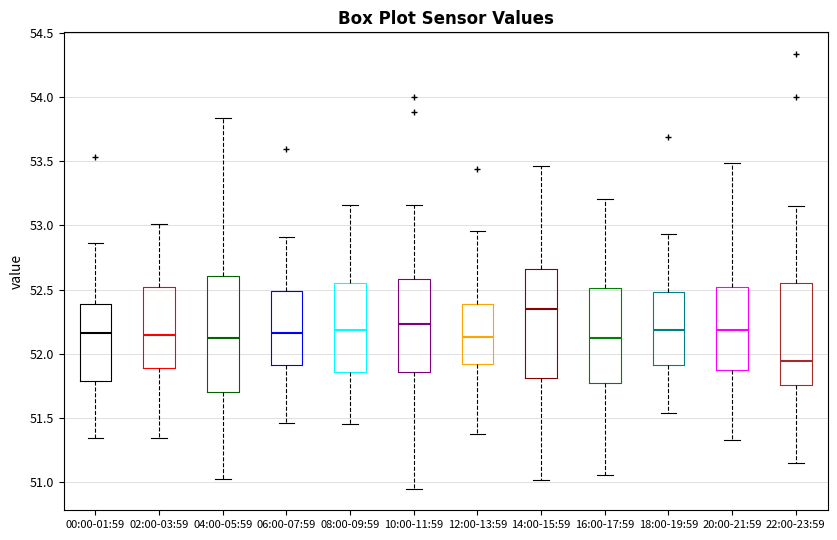

Which box's median line is the highest?

14:00-15:59